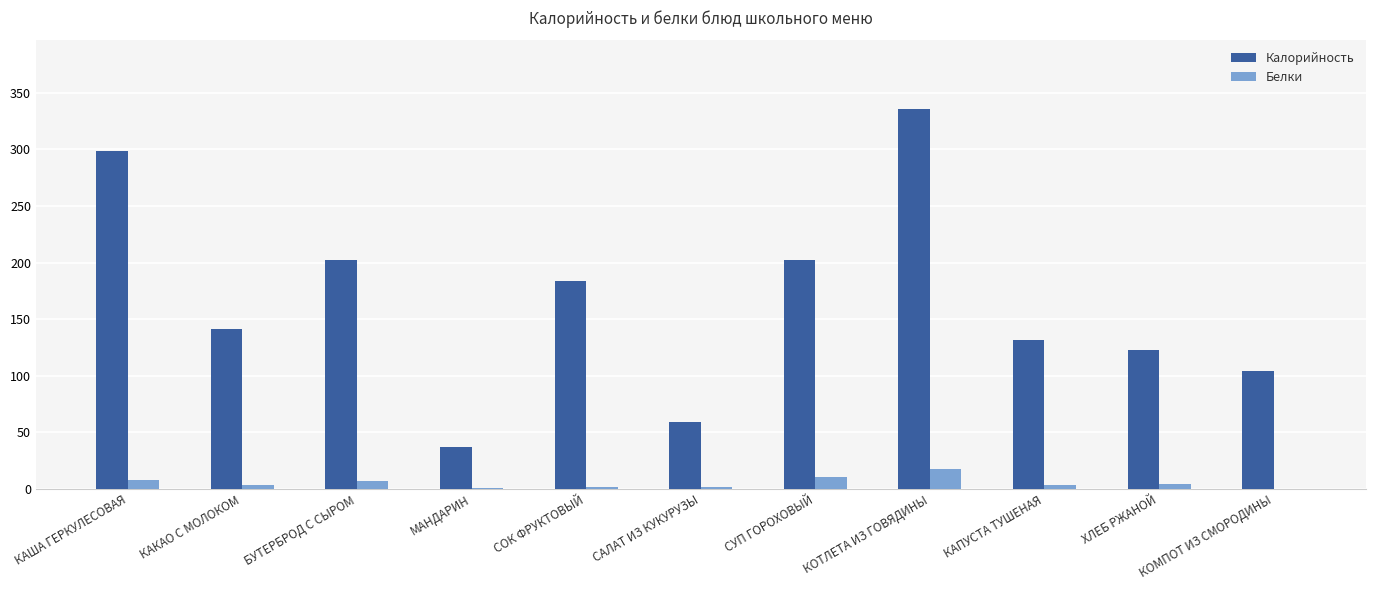

At which category is the sum across all series the highest?

КОТЛЕТА ИЗ ГОВЯДИНЫ